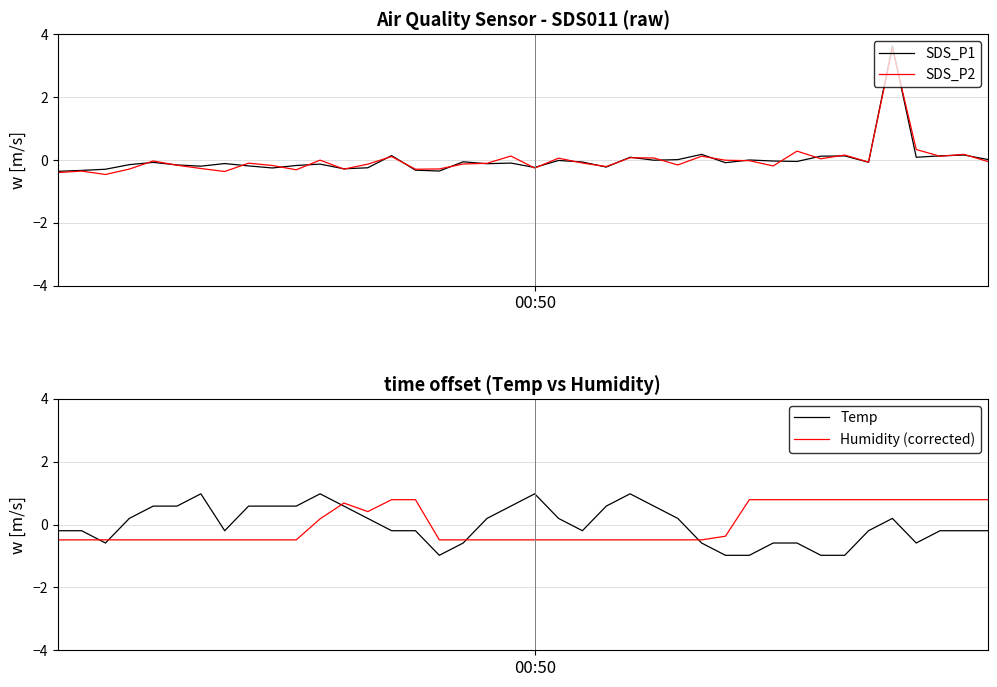

True or false: SDS_P2 and Temp intersect in this chart.

True